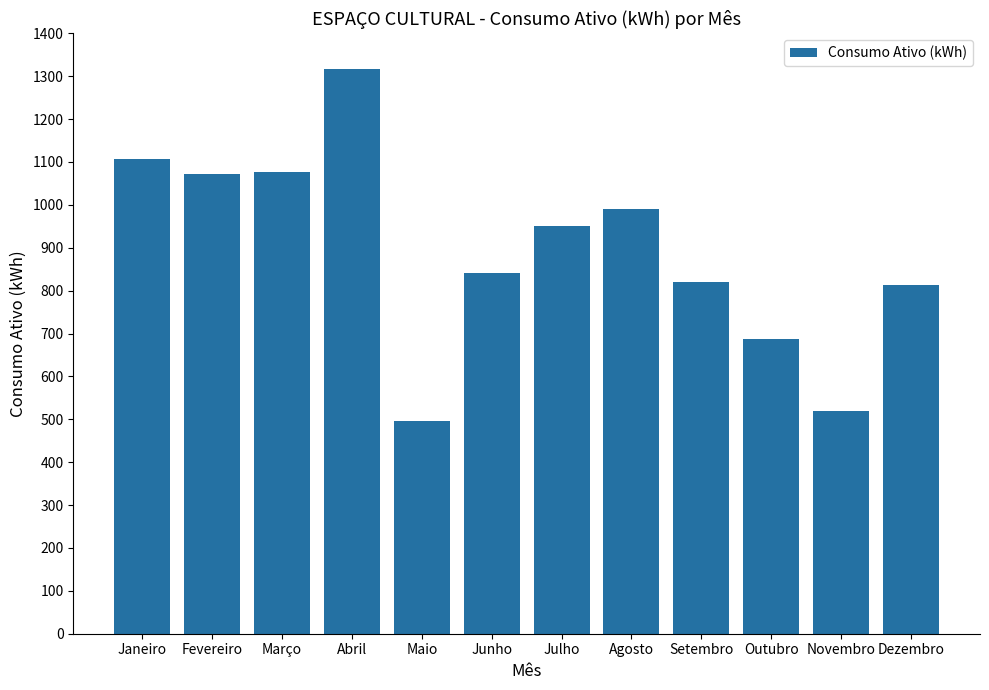

Does the chart contain stacked bars?

No